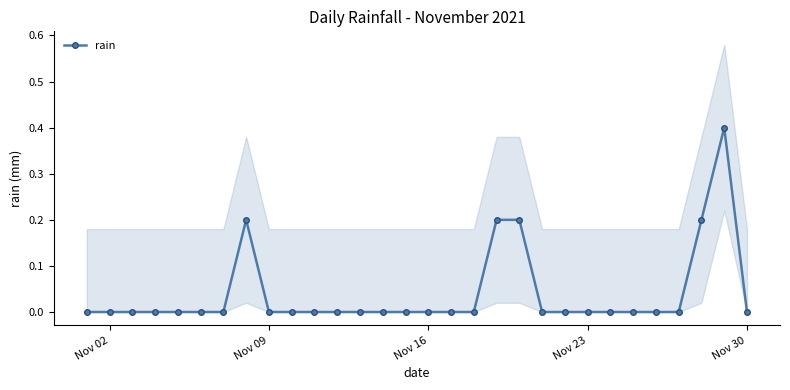

What is the highest value of the rain series?

0.4